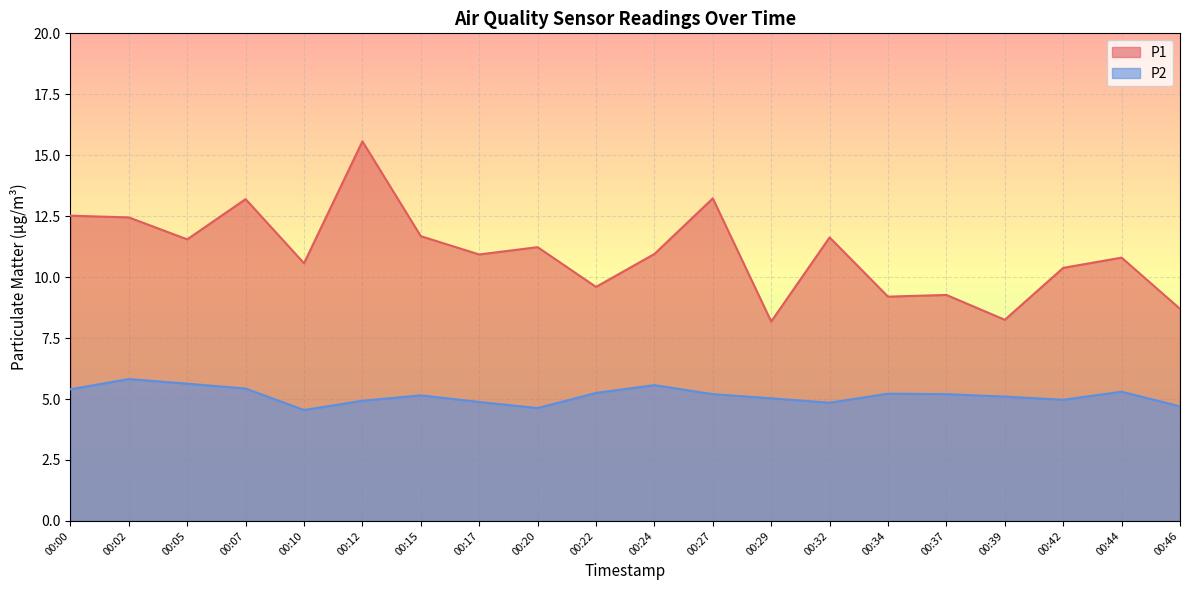

True or false: P1 and P2 cross at least once.

False